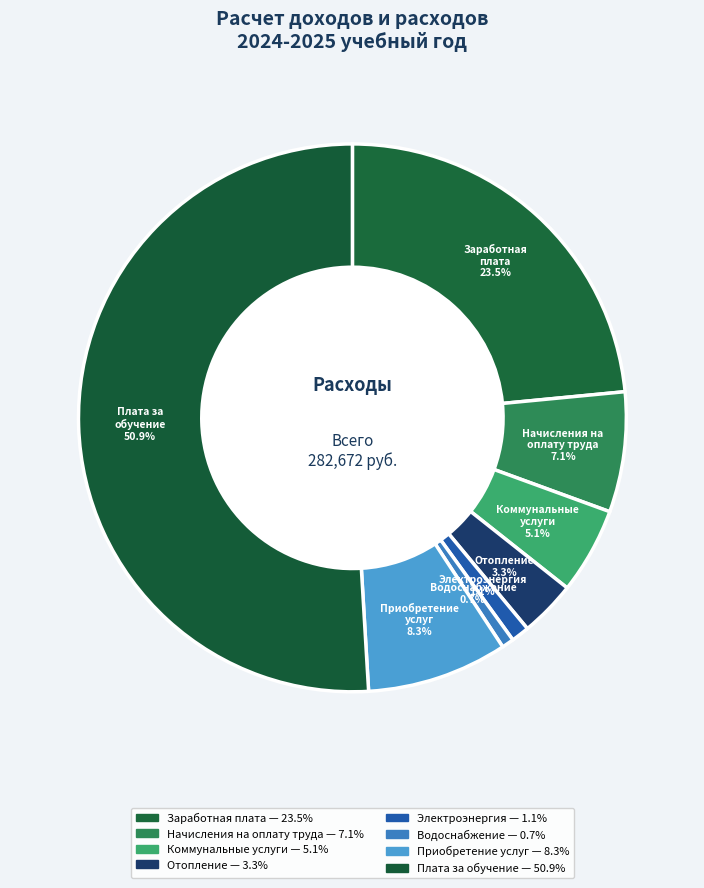

How many segments does this pie chart have?

8